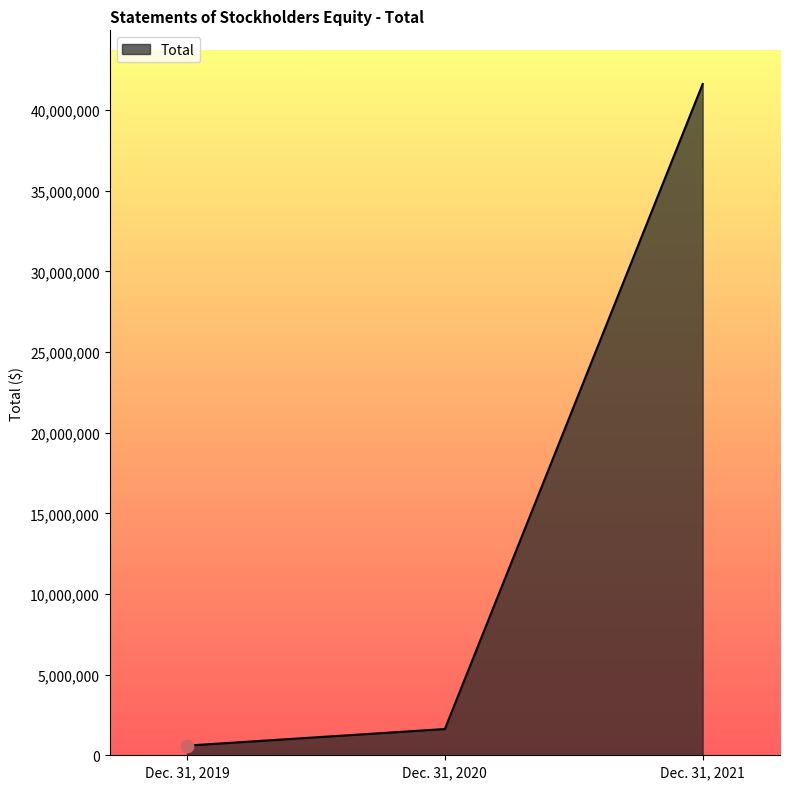

Between Dec. 31, 2020 and Dec. 31, 2021, which is larger?

Dec. 31, 2021